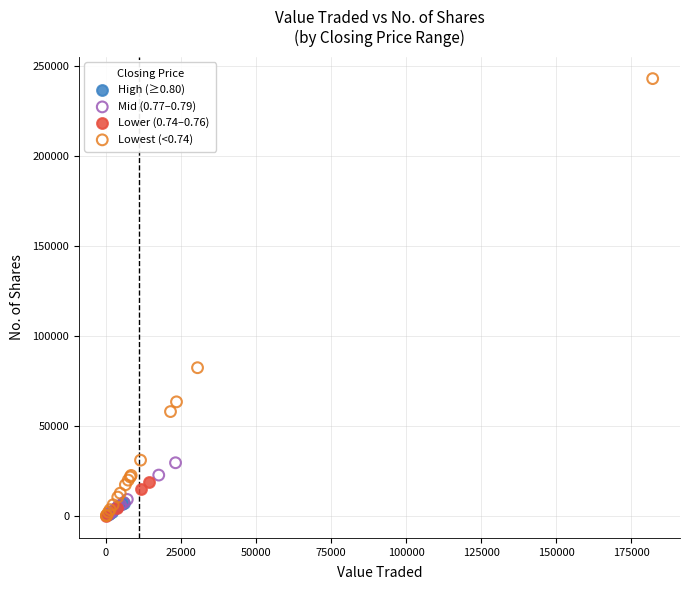

Which series contains the highest Y value?

Lowest (<0.74)